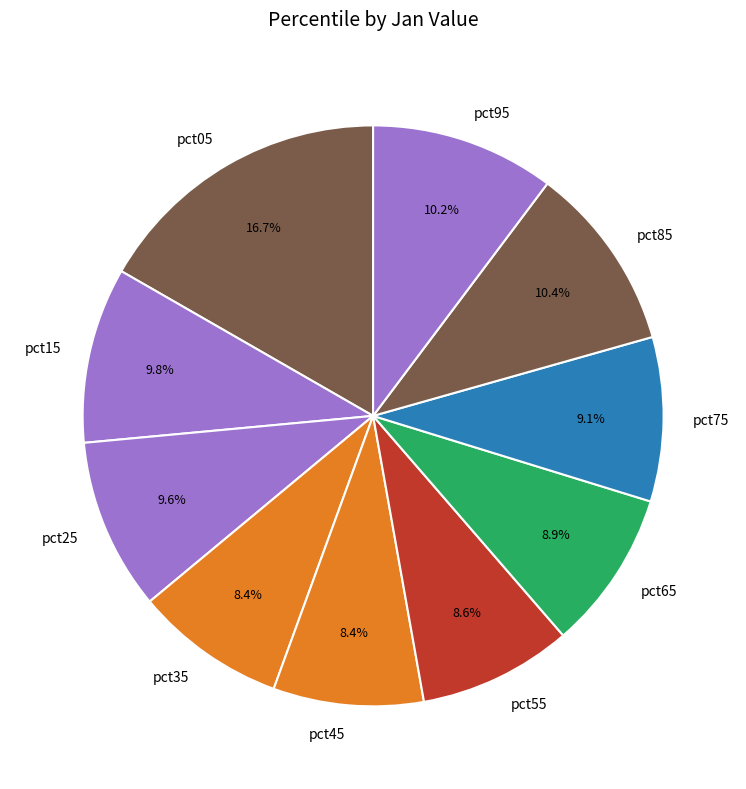

Combined, do pct95 and pct75 account for over 50%?

No